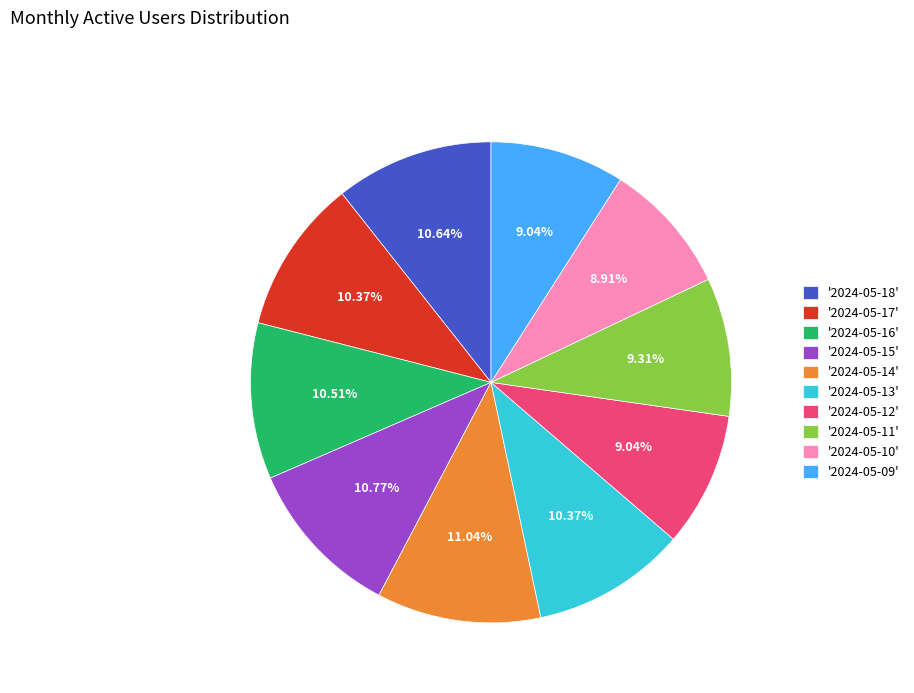

Is there a majority slice in this chart?

No